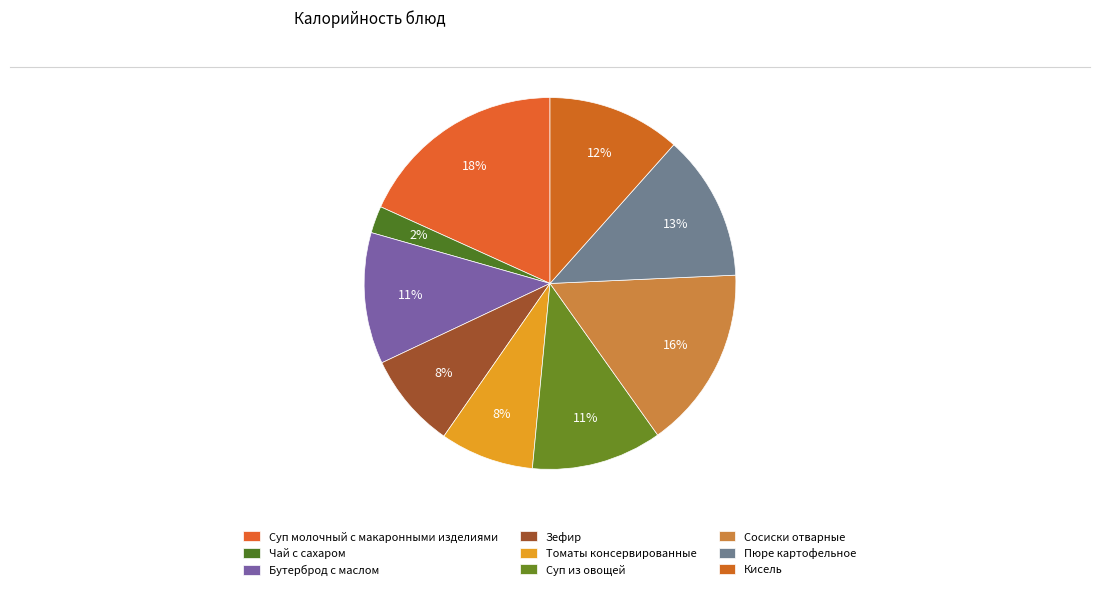

Is it true that Суп из овощей is 11% of the pie?

True